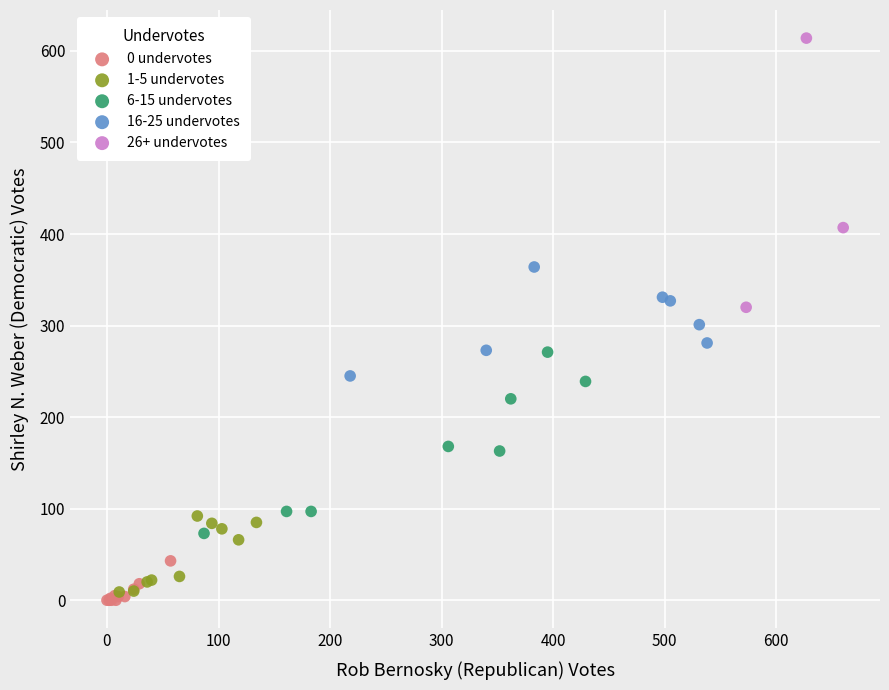

Which series reaches the maximum Y coordinate?

26+ undervotes